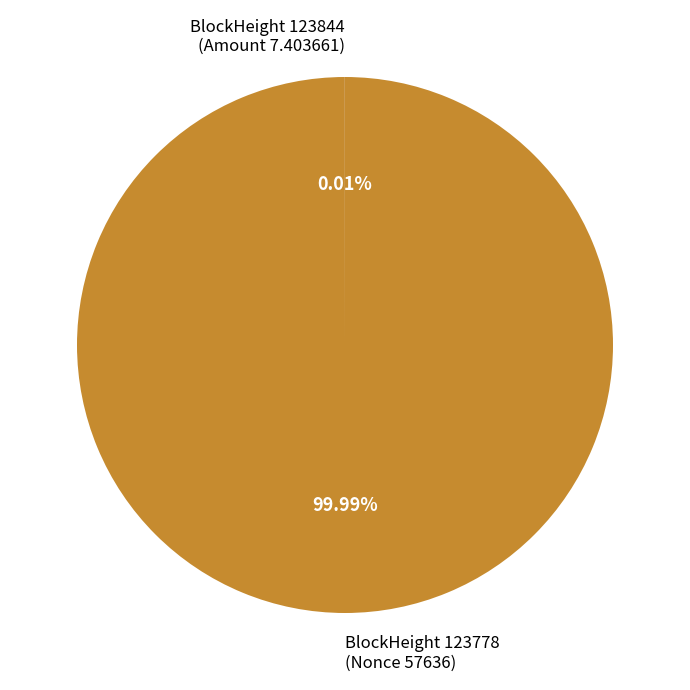

To the nearest percent, what is the difference between the largest and smallest slice percentages?

100%